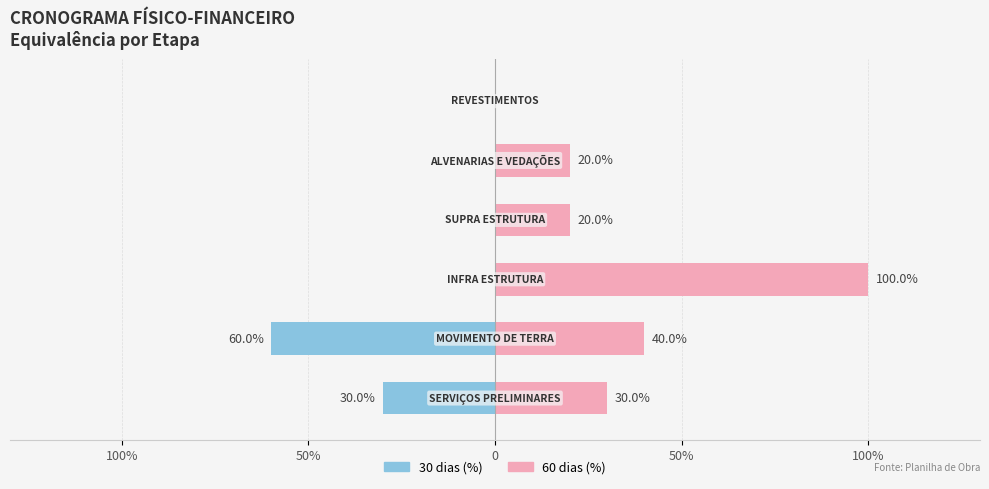

How many groups of bars are there?

6